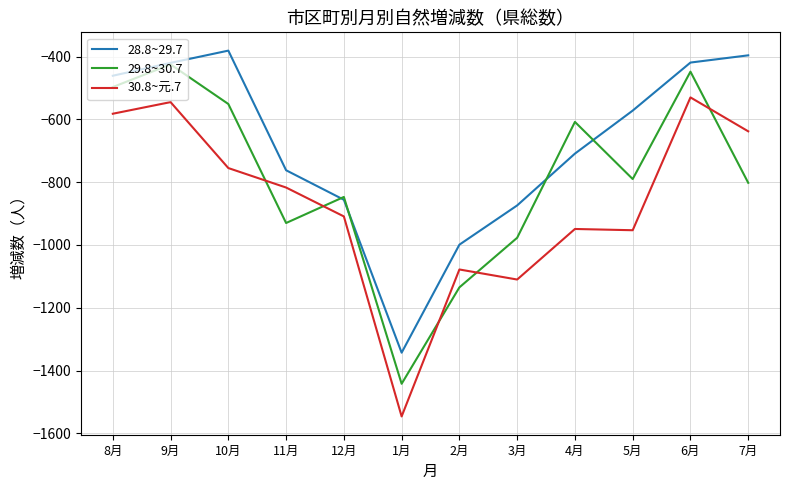

List the labels in order of 29.8~30.7 value, largest first.

9月, 6月, 8月, 10月, 4月, 5月, 7月, 12月, 11月, 3月, 2月, 1月